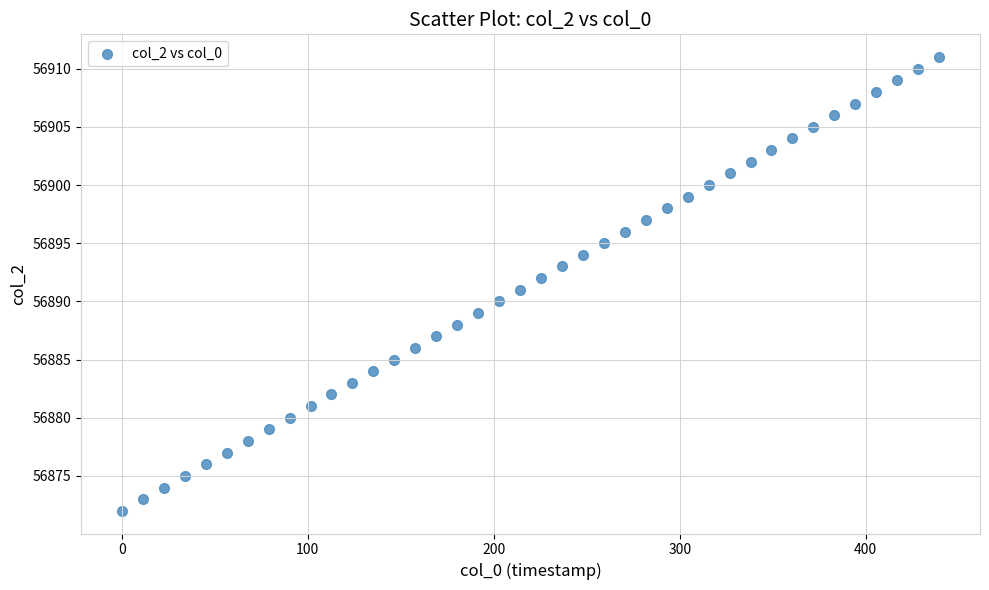

What is the range of Y values (max minus min)?

39